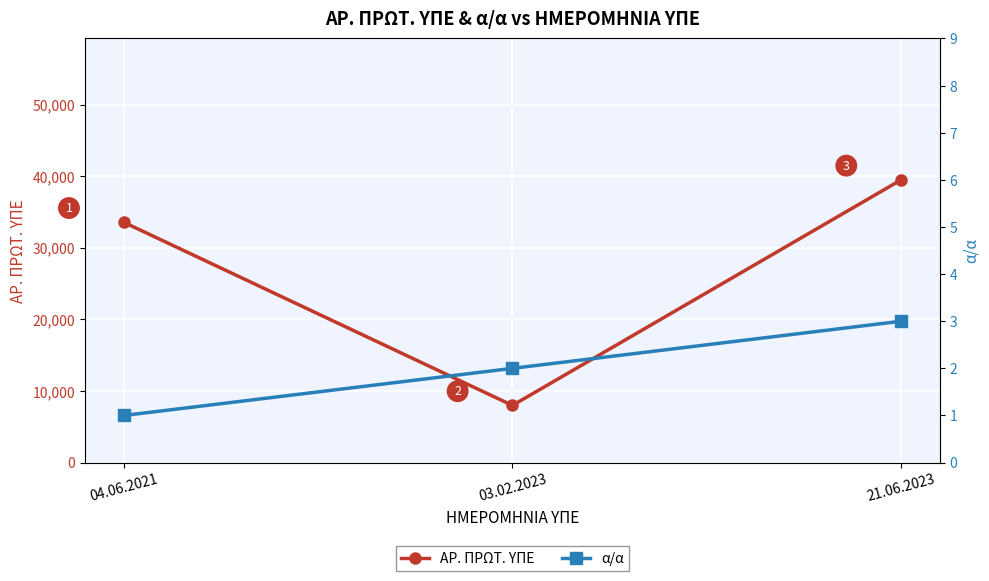

What position from the right is 04.06.2021?

3